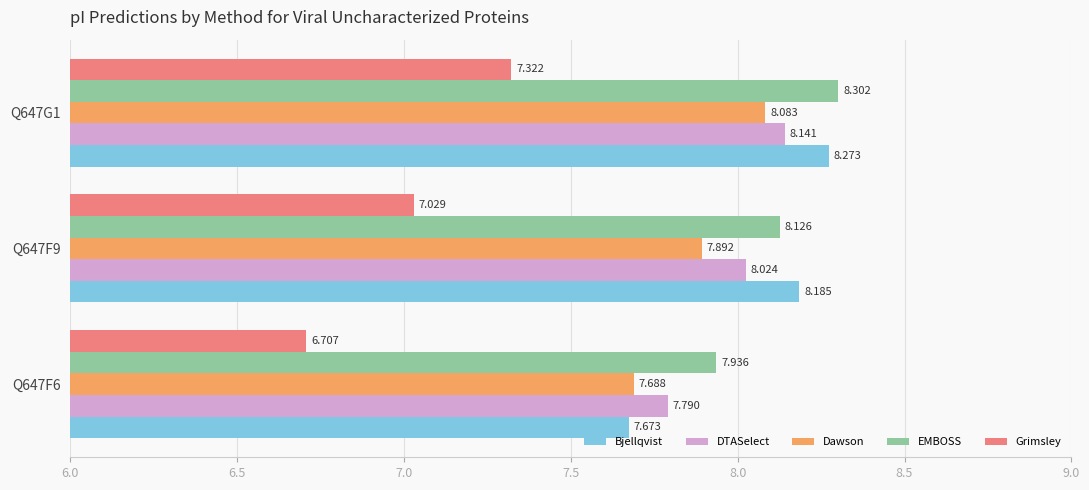

List the series in order of their peak value, highest first.

EMBOSS, Bjellqvist, DTASelect, Dawson, Grimsley